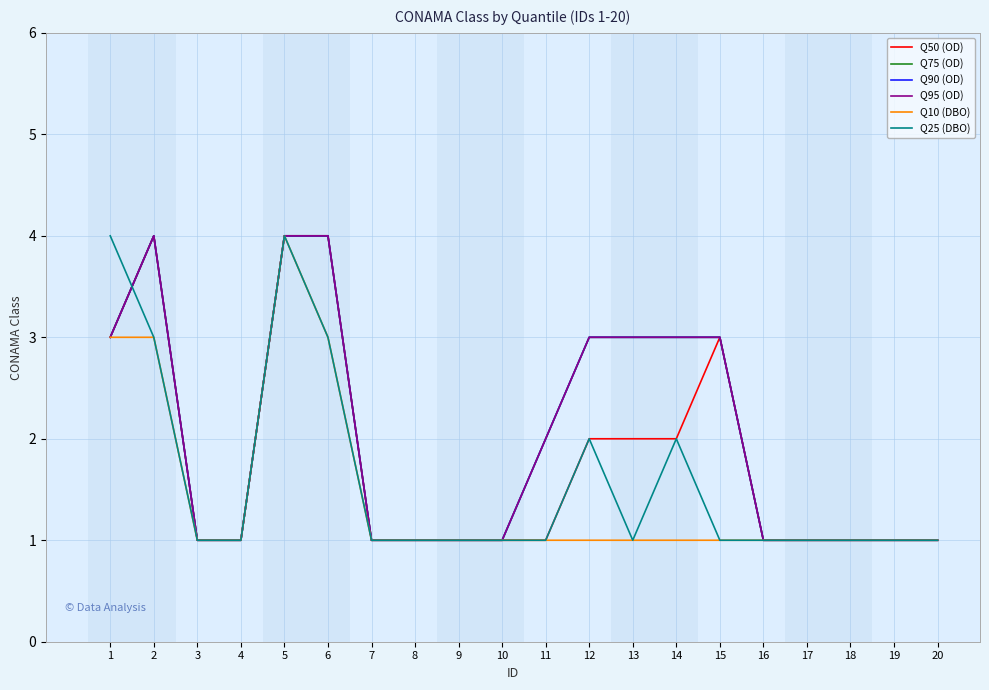

What is the approximate value of Q90 (OD) at 1?

3